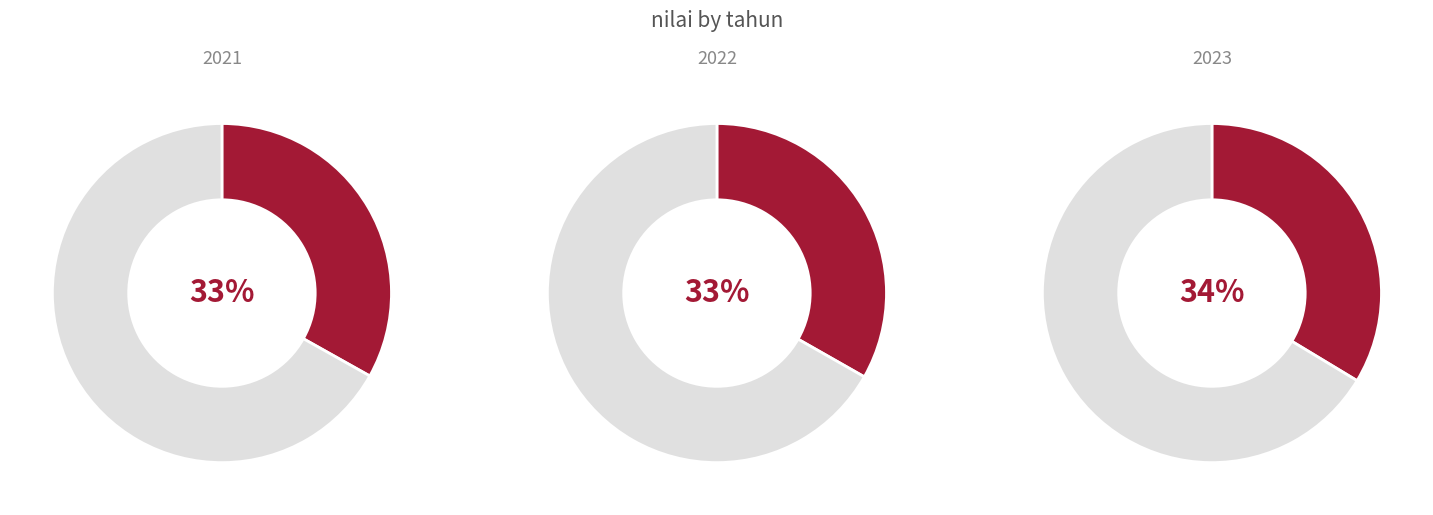

Does any single category account for the majority?

No